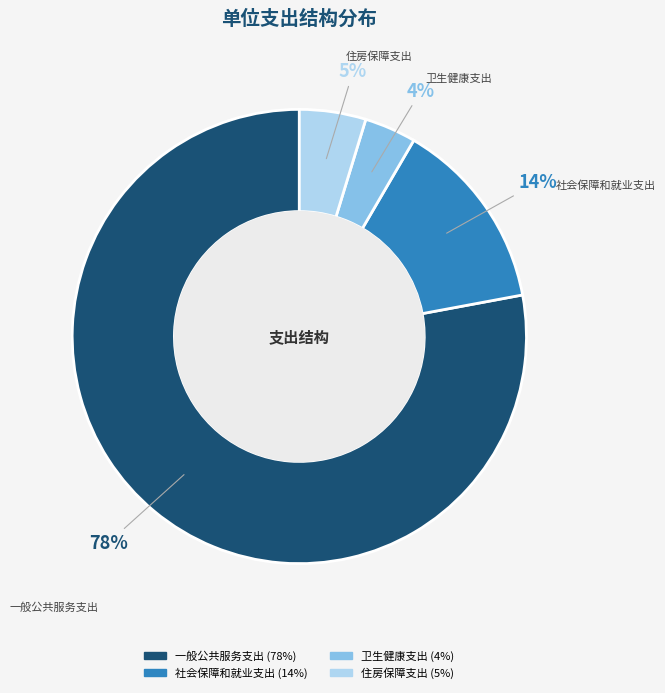

Do 社会保障和就业支出 and 卫生健康支出 together represent more than half of the pie?

No